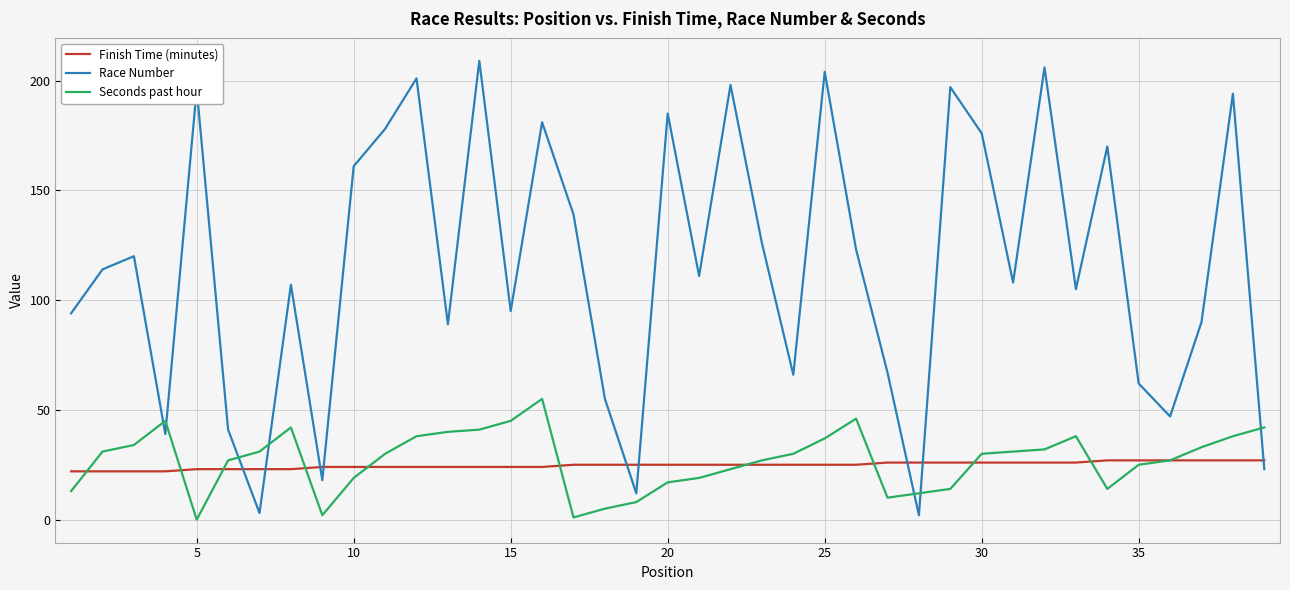

What is the highest value of the Finish Time (minutes) series?

27